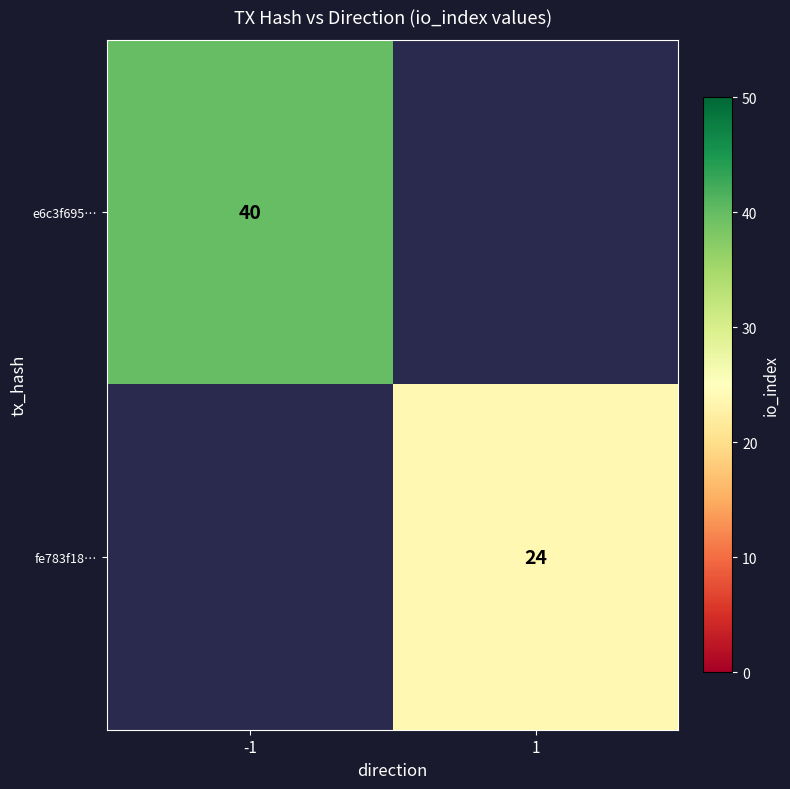

True or false: fe783f18… has a value of 24 at 1.

True